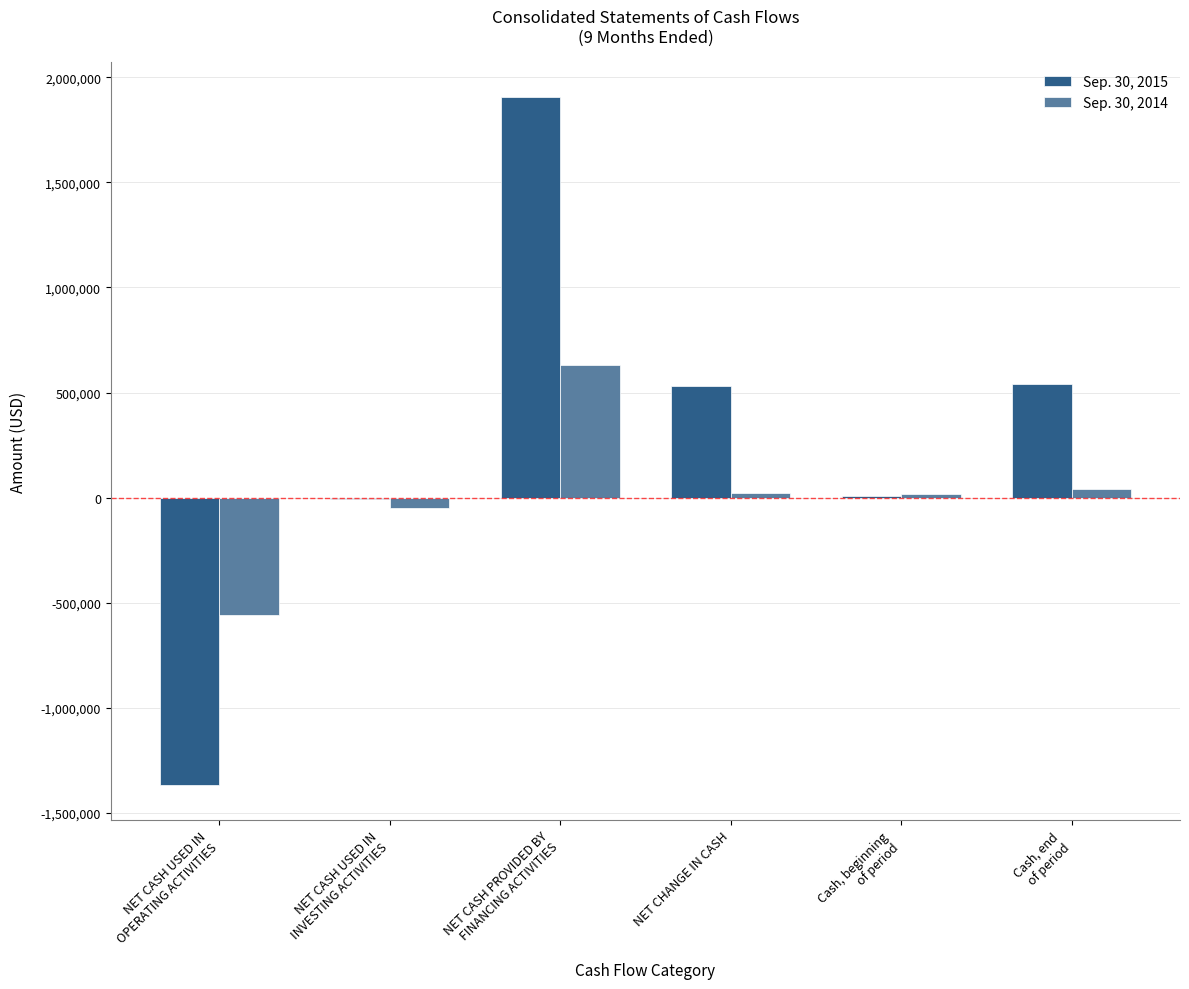

Which series has the largest total across all categories?

Sep. 30, 2015